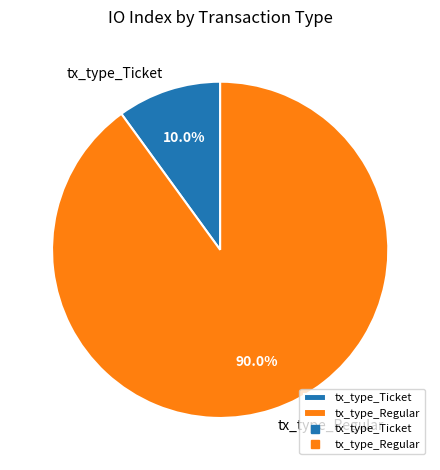

Which slice is the smallest?

tx_type_Ticket